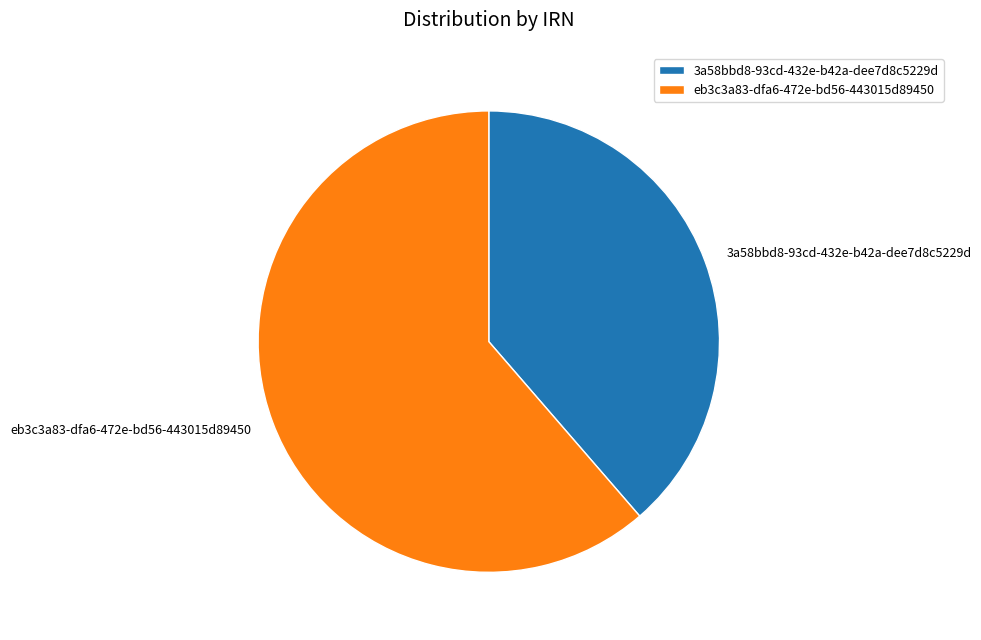

What is the largest slice in the pie chart?

eb3c3a83-dfa6-472e-bd56-443015d89450